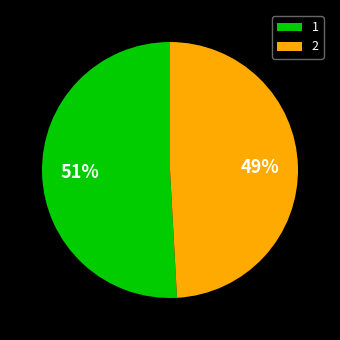

To the nearest percent, what portion does 1 represent?

51%